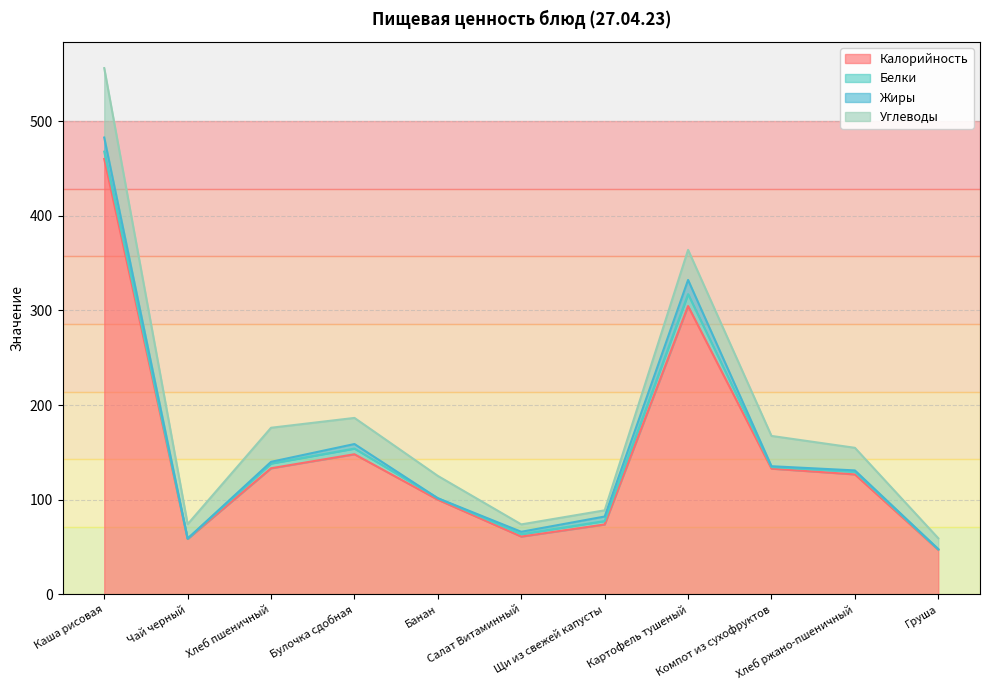

How many interior local valleys does the Углеводы series have?

2